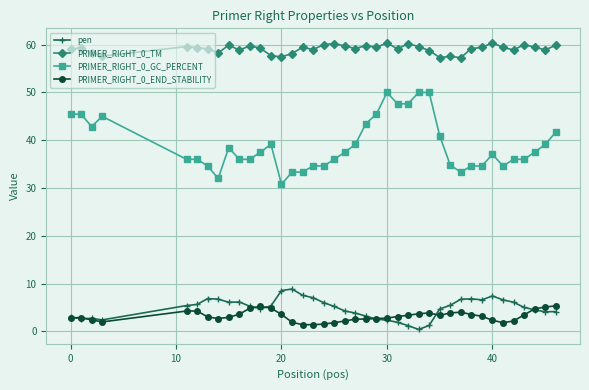

At how many categories does at least one series exceed 20?

40